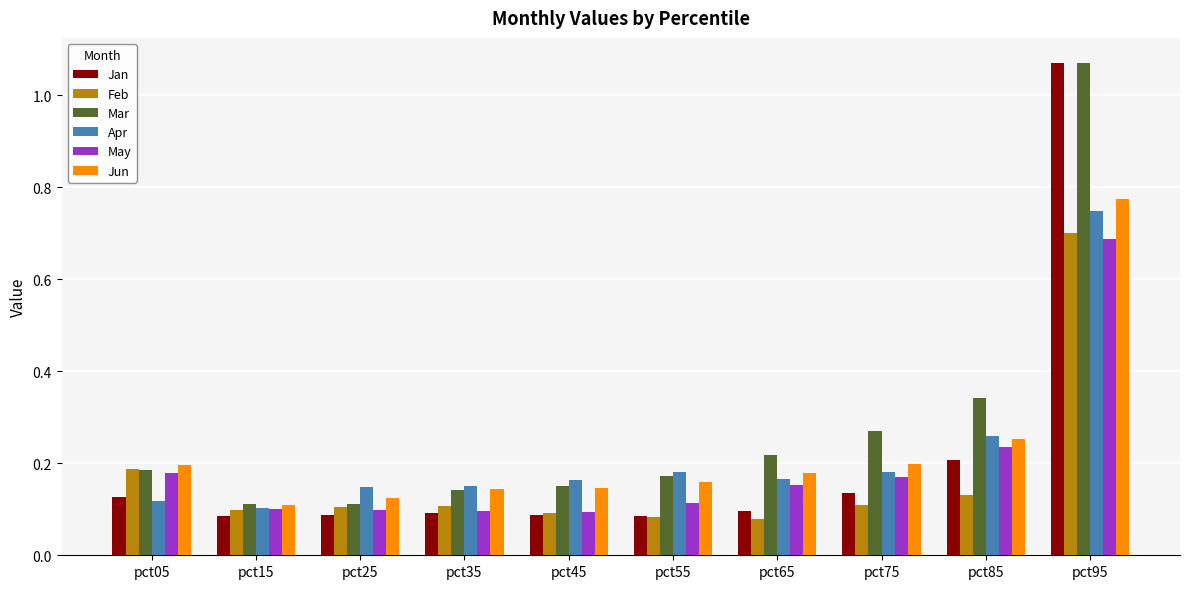

Is the value of May at pct15 greater than the value of Jan at pct15?

Yes